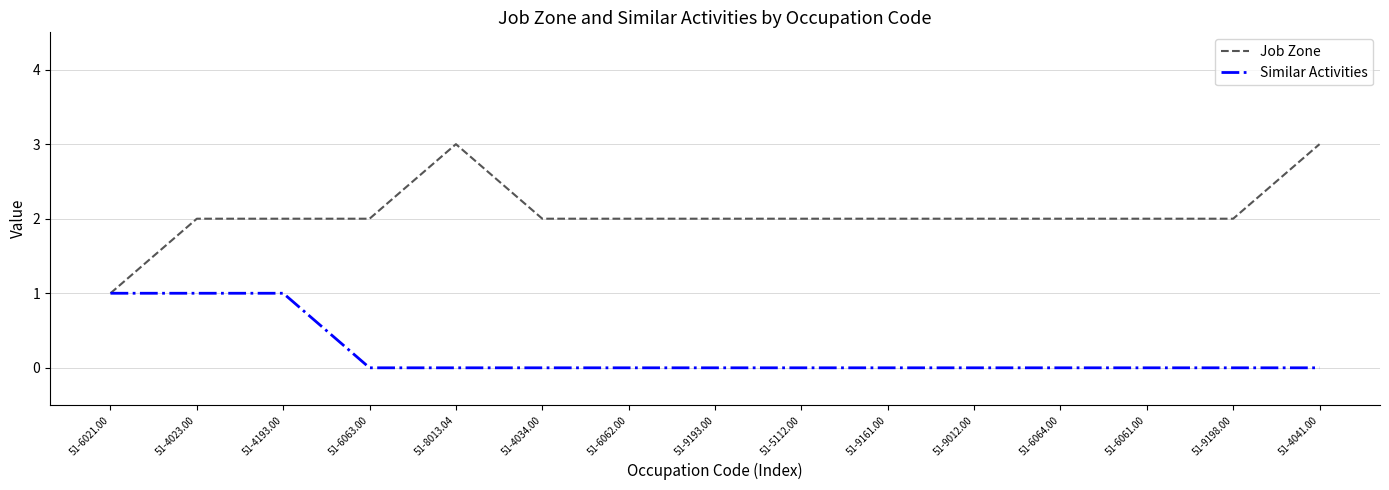

How many distinct data groups are displayed?

2